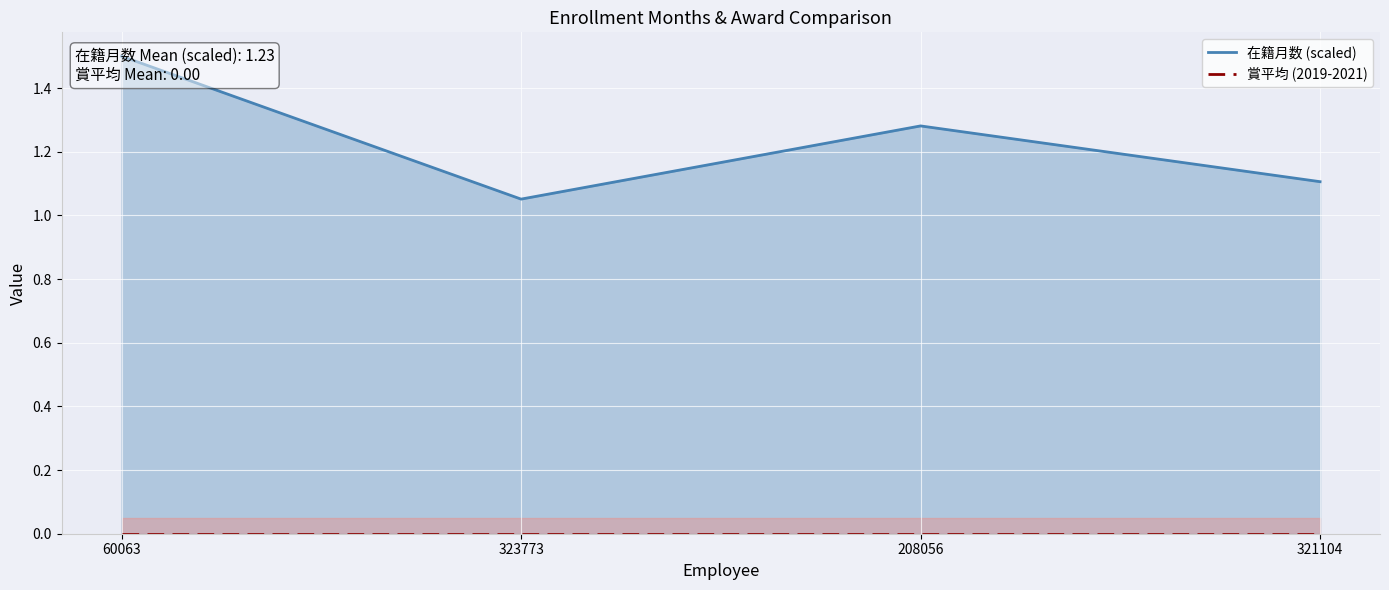

What is the label of the 3rd point from the left?

208056